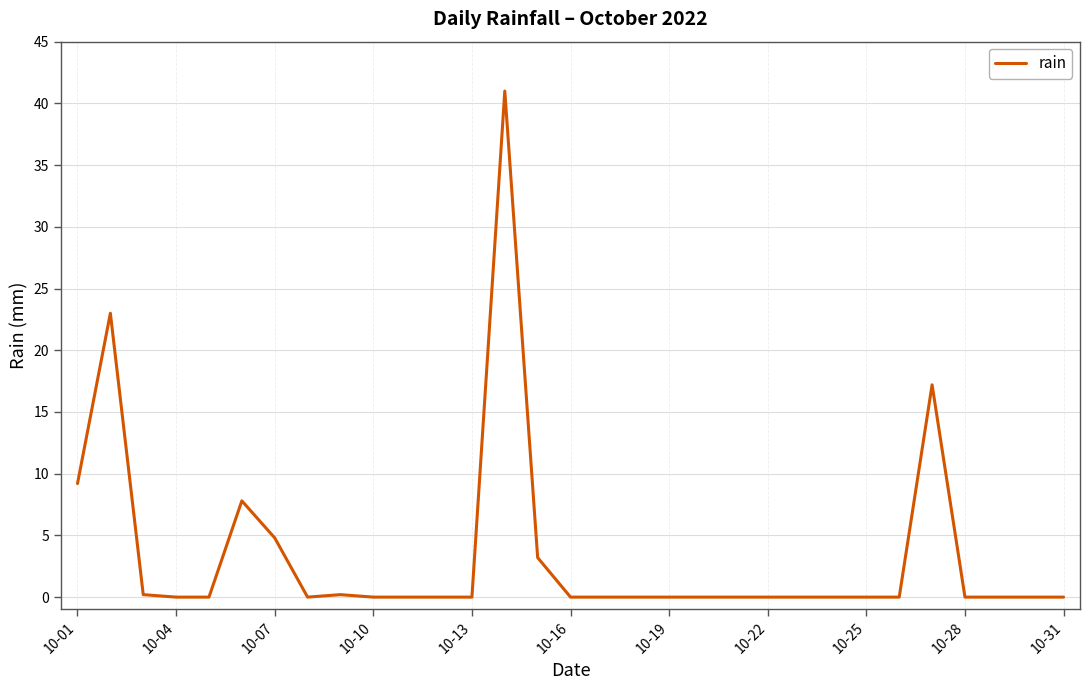

What is the maximum value shown in the chart?

41.0